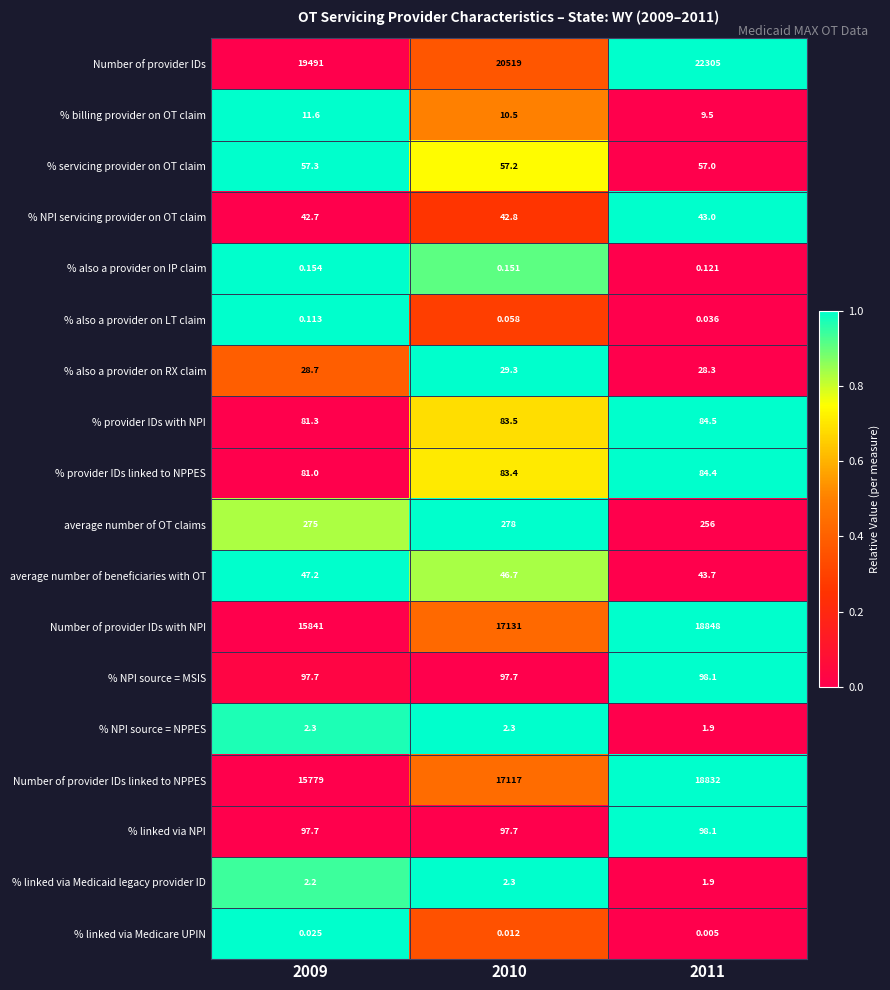

What is the difference between the highest and lowest values at 2011?

22305.0